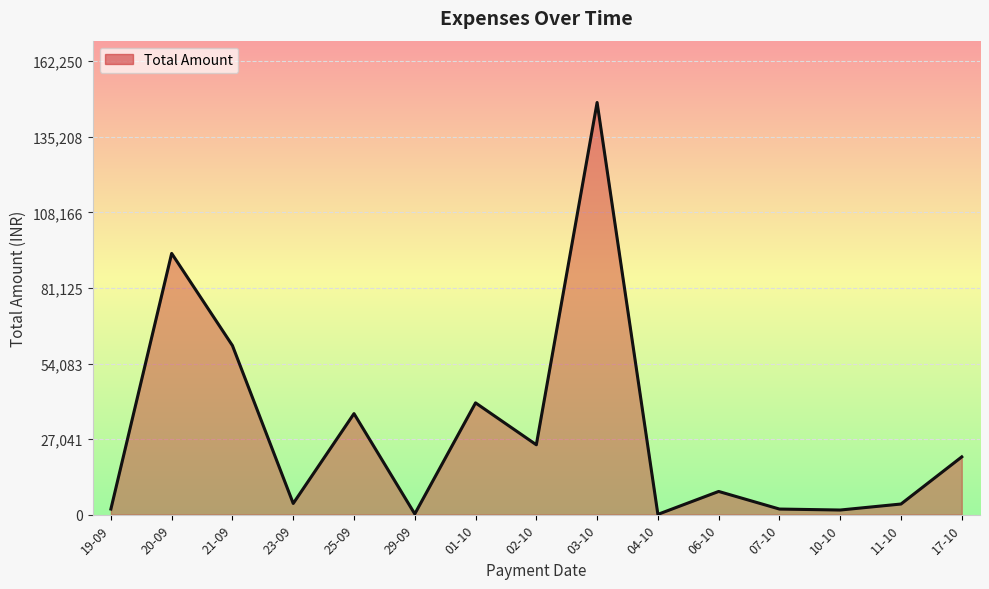

The value at 07-10 is 2000. True or false?

True